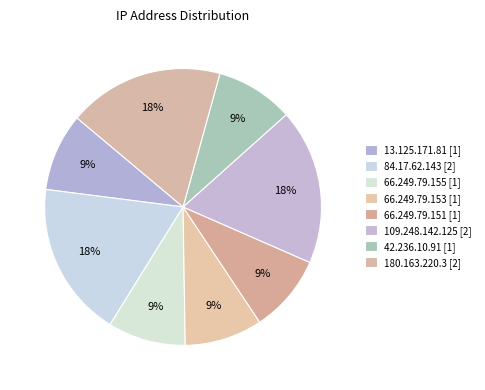

How many segments does this pie chart have?

8